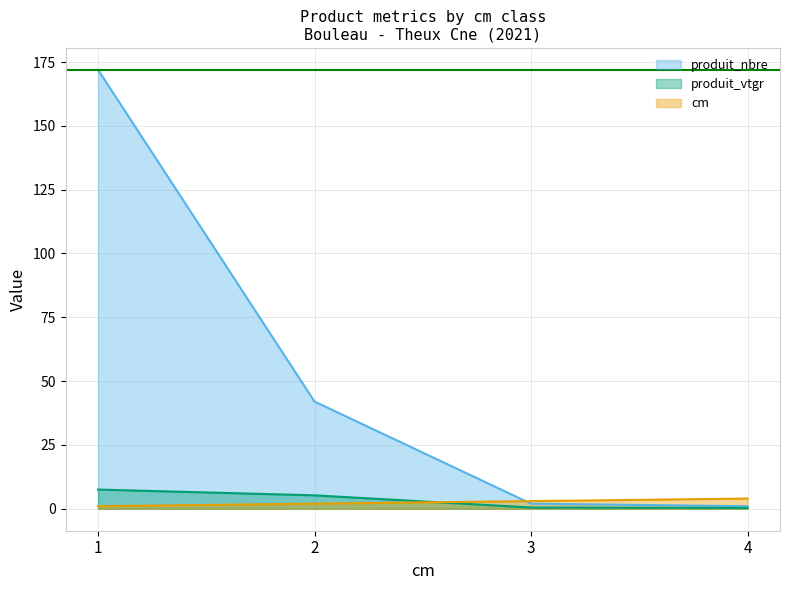

The produit_vtgr series shows 11.3 at 1. True or false?

False